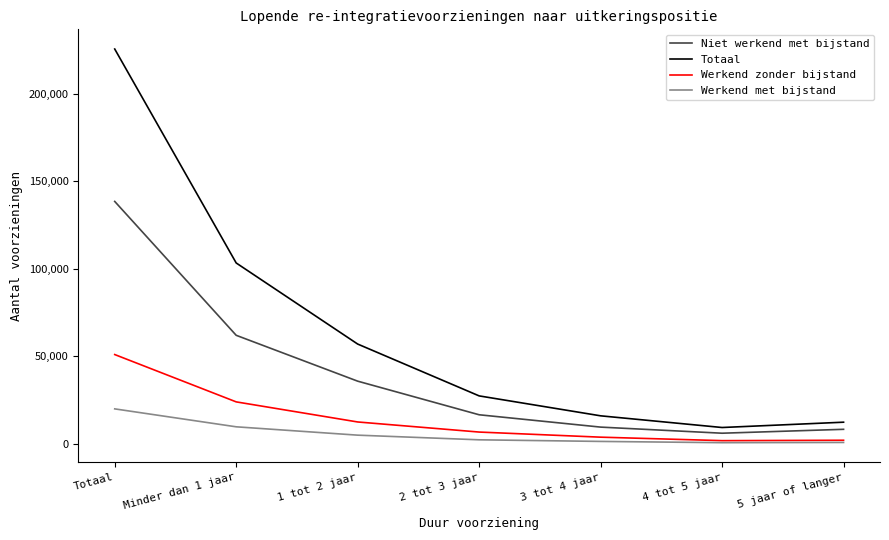

True or false: Niet werkend met bijstand and Werkend zonder bijstand cross at least once.

False